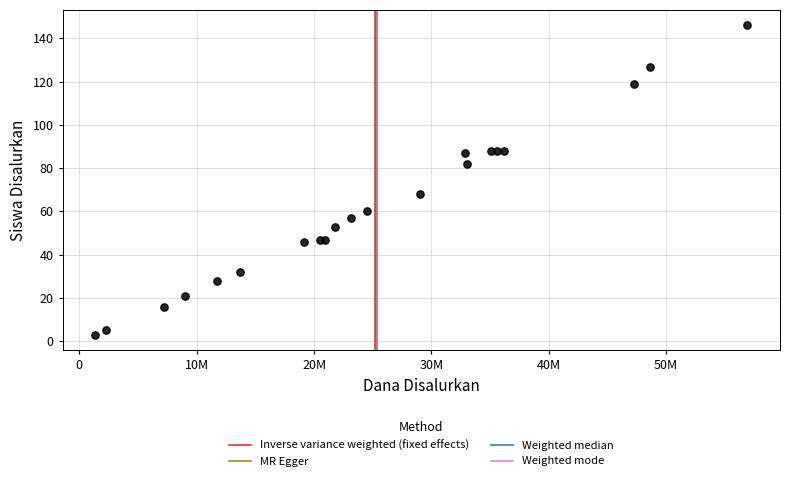

What Y value in the scatter plot is closest to 74?

68